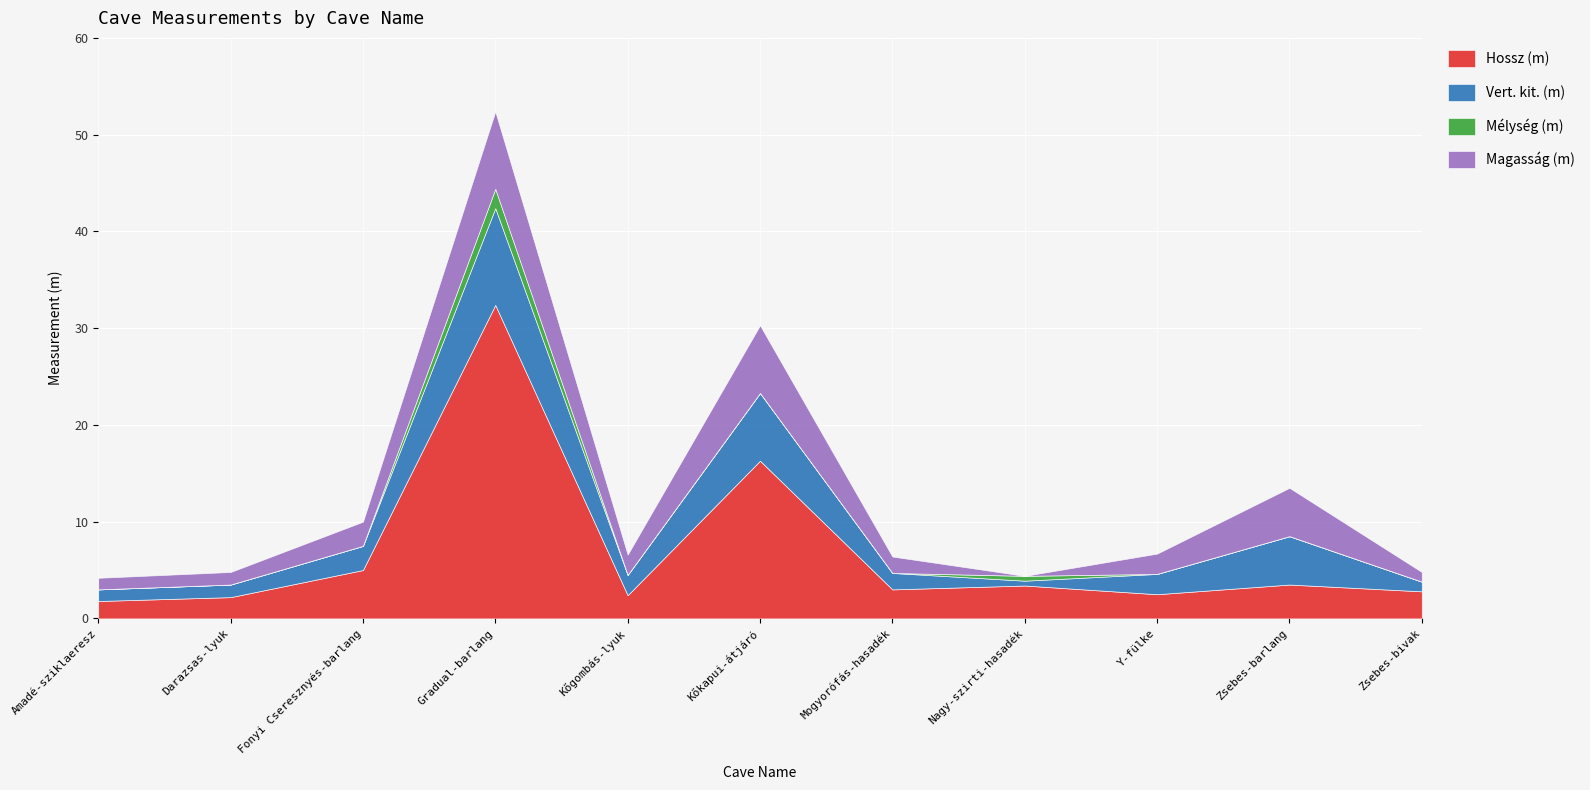

In Magasság (m), how many points are lower than both neighbors (excluding endpoints)?

2